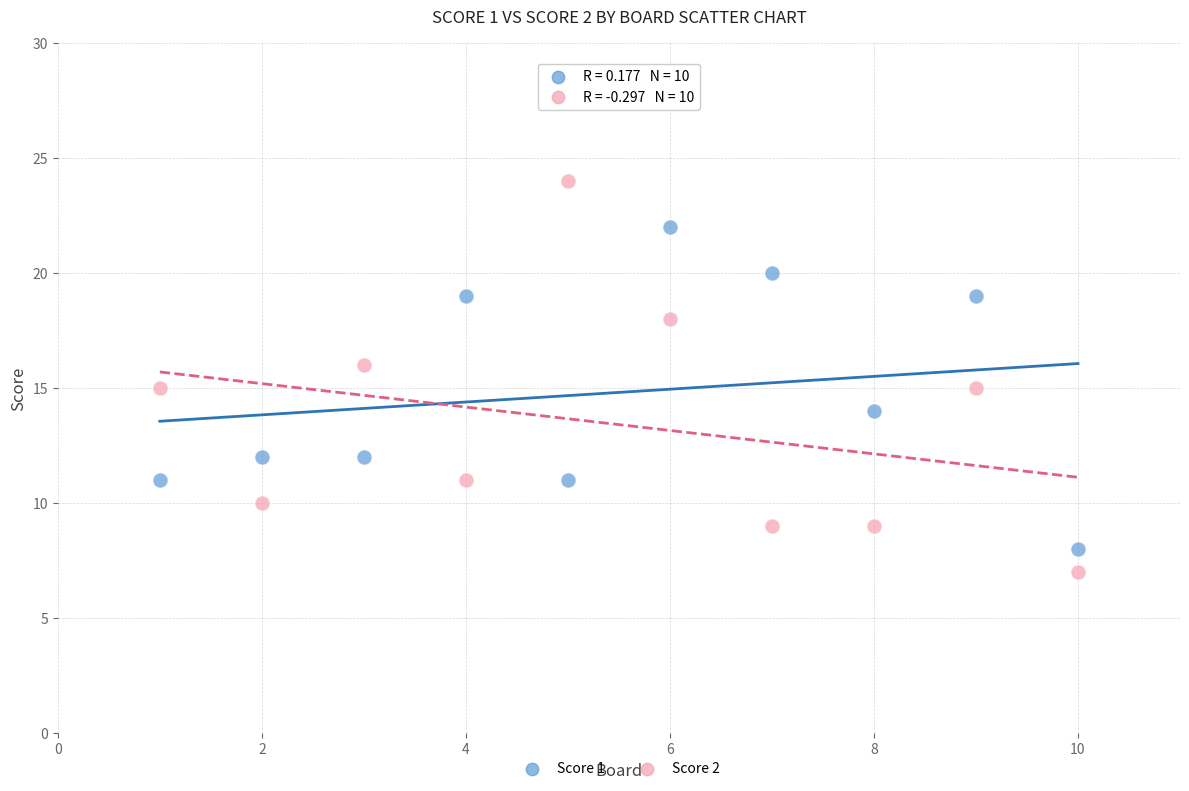

Which series has the largest Y range (max minus min)?

Score 2